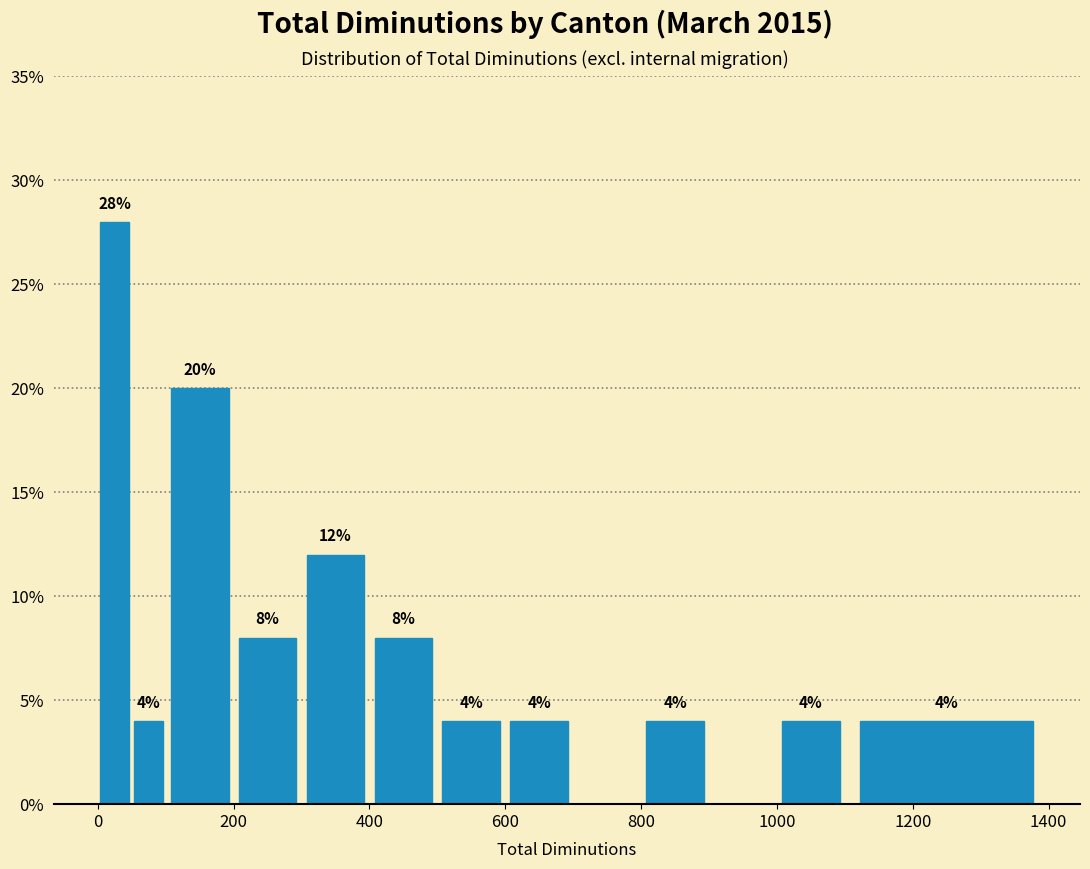

Around what value on the x-axis is the tallest bar? Give the approximate position of its centre, as read against the axis.

20